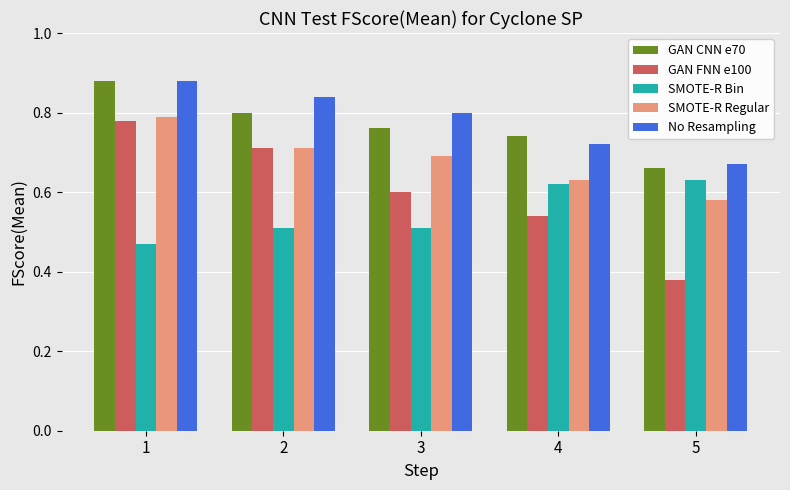

What is the difference between the maximum and minimum values in the SMOTE-R Regular series?

0.2